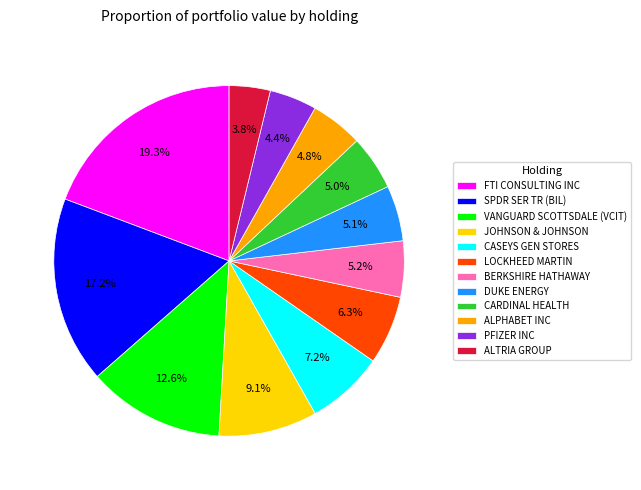

Which category has the smallest portion of the pie?

ALTRIA GROUP